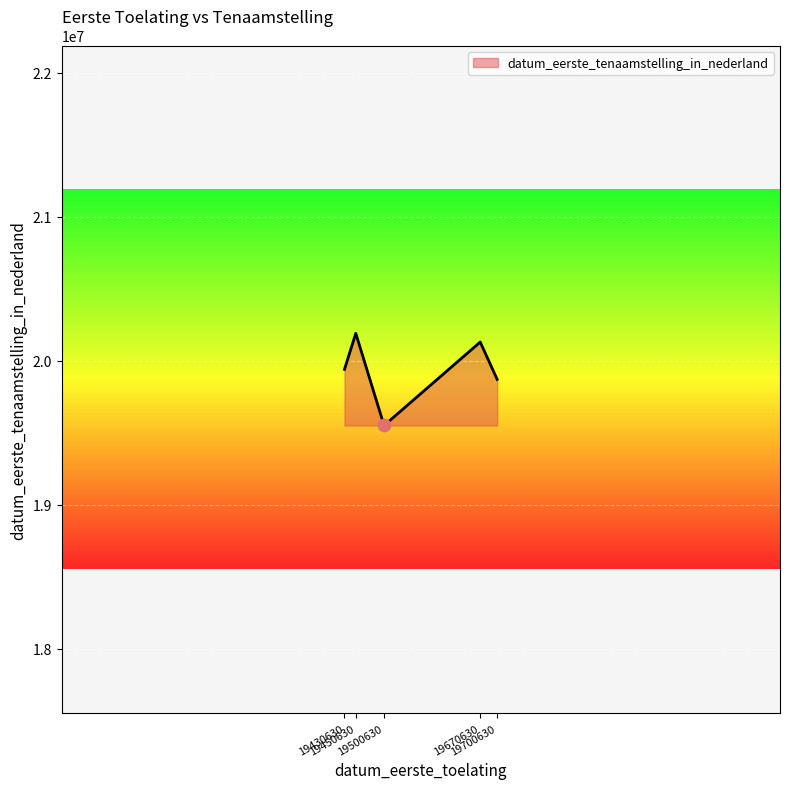

Between 19450630 and 19430630, which is larger?

19450630